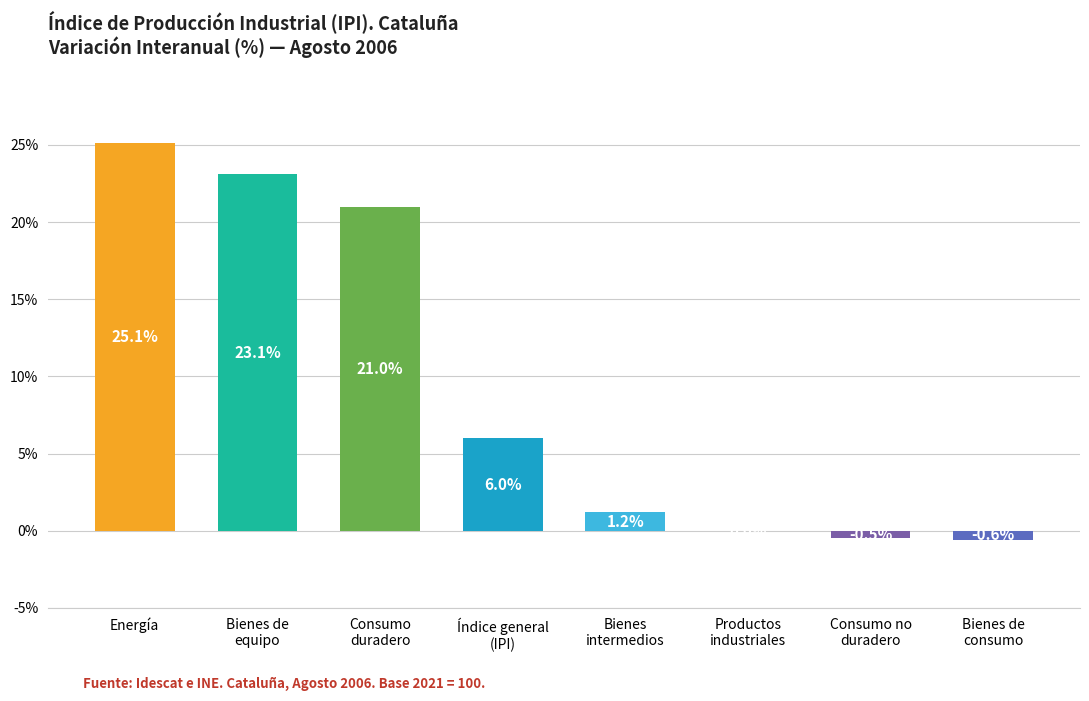

How many categories are shown in the chart?

8